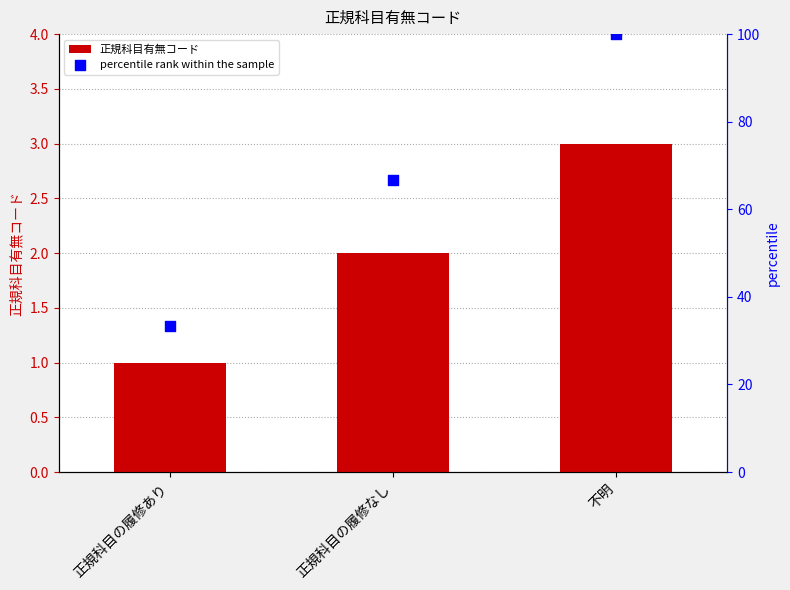

Which series contains the lowest Y value?

正規科目有無コード